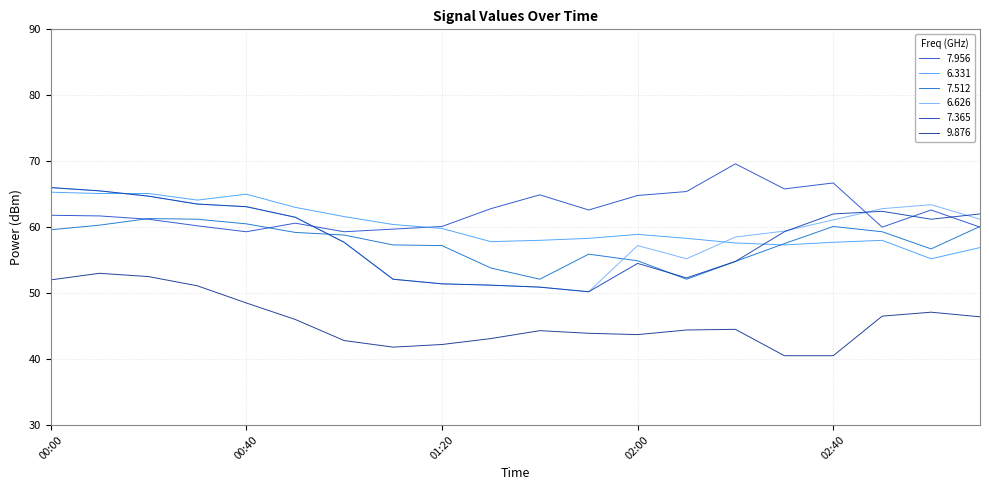

Which series has the largest total across all categories?

7.956